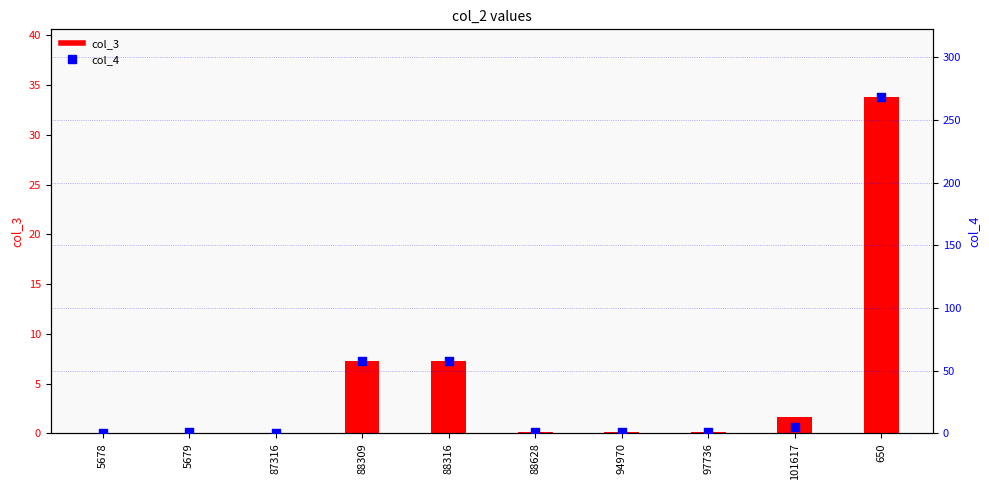

Which series contains the highest Y value?

col_4